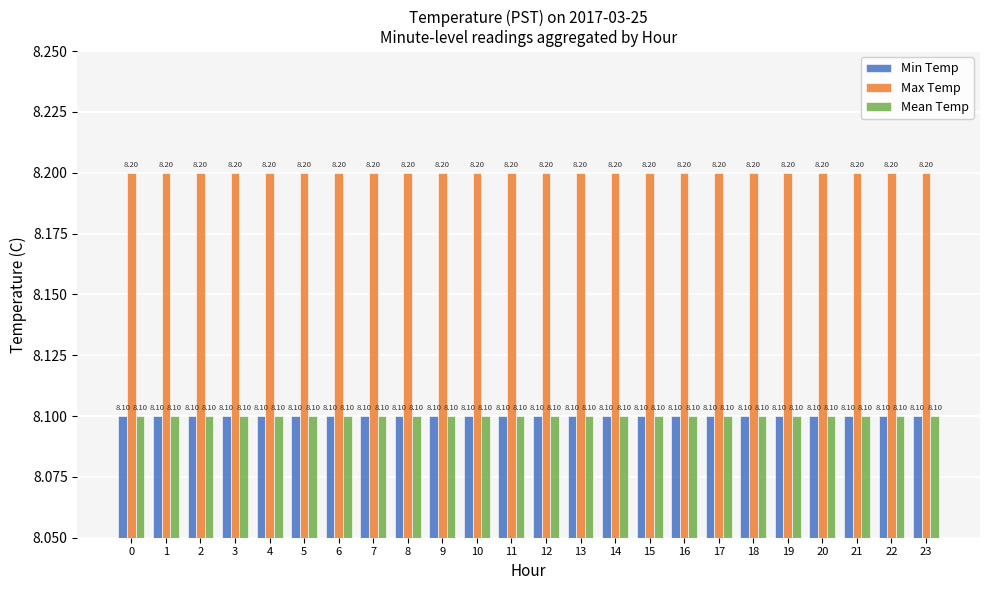

How many distinct data groups are displayed?

3